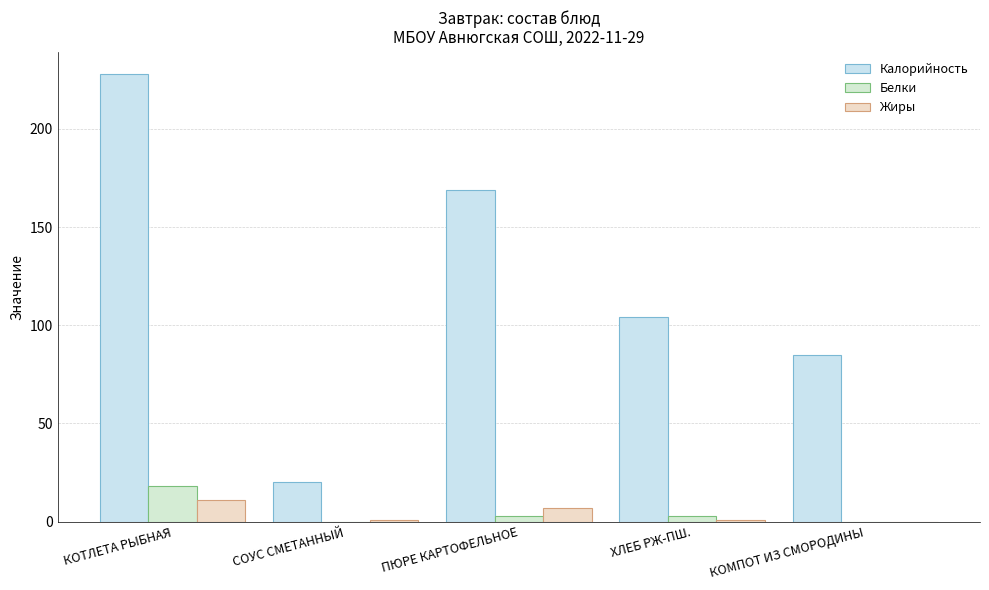

List the labels in order of Белки value, largest first.

КОТЛЕТА РЫБНАЯ, ПЮРЕ КАРТОФЕЛЬНОЕ, ХЛЕБ РЖ-ПШ., СОУС СМЕТАННЫЙ, КОМПОТ ИЗ СМОРОДИНЫ